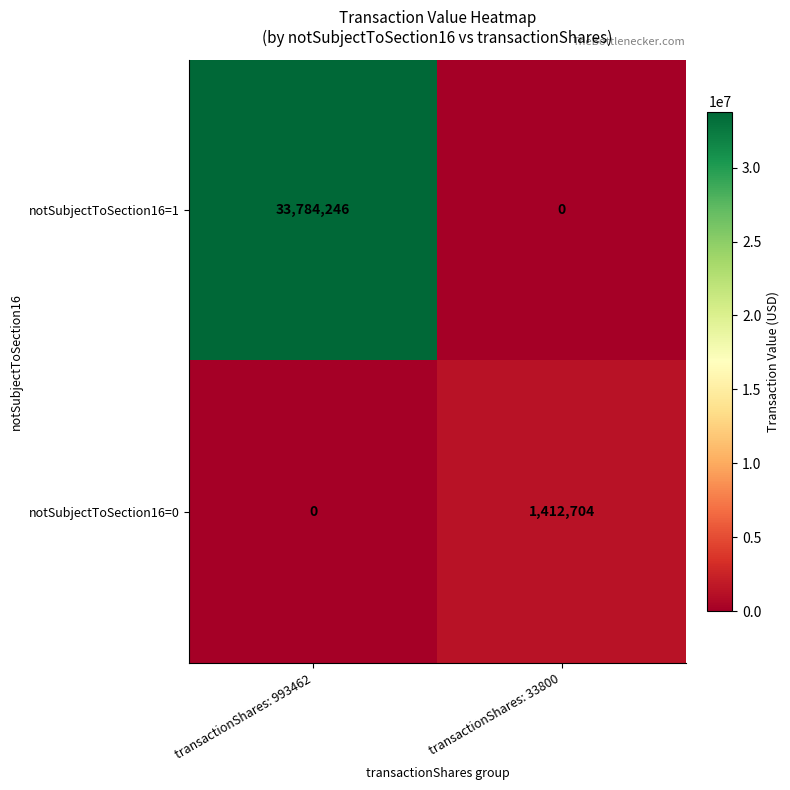

The notSubjectToSection16=0 series shows 1851489 at transactionShares: 33800. True or false?

False